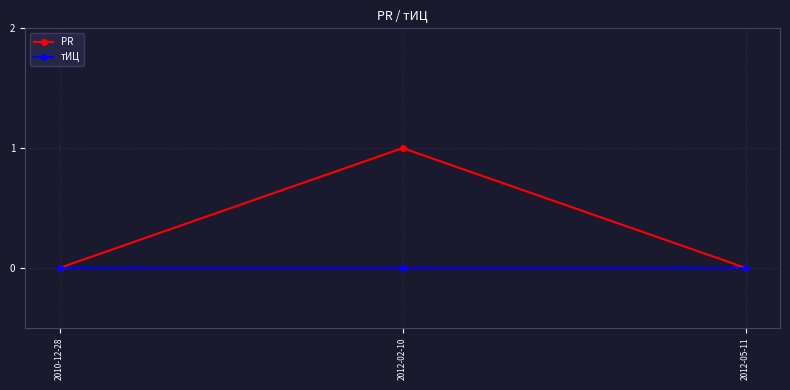

List the series in order of their peak value, highest first.

PR, тИЦ